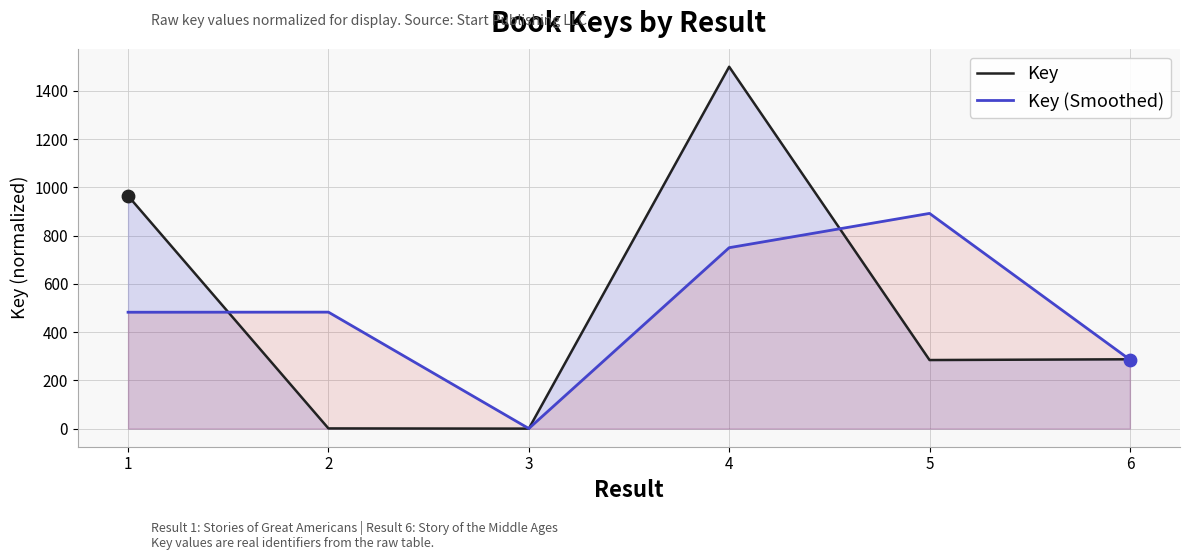

At how many categories does at least one series exceed 1384?

1